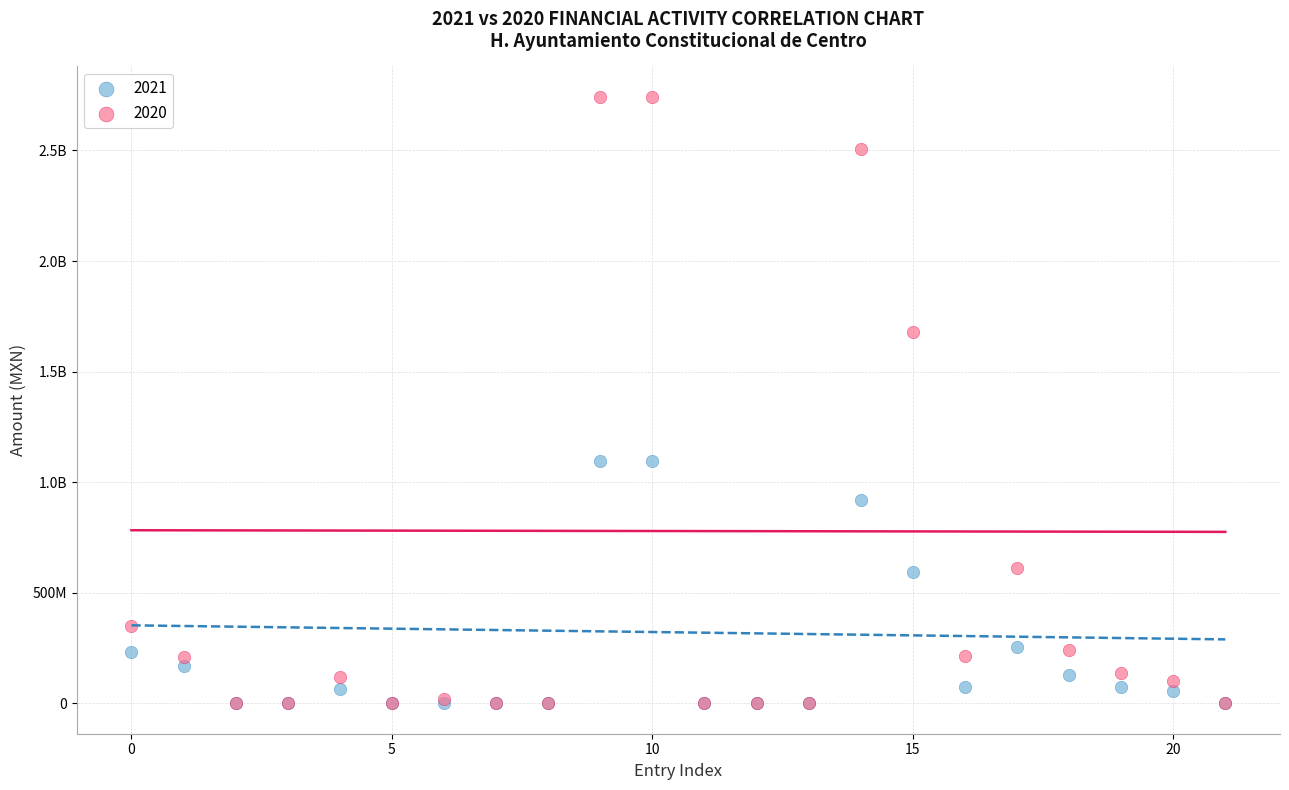

What are all the series names shown in the legend?

2021, 2020